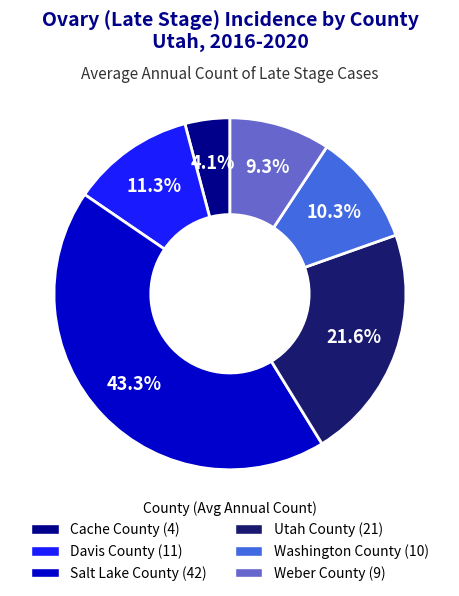

Is it true that Cache County is 14% of the pie?

False